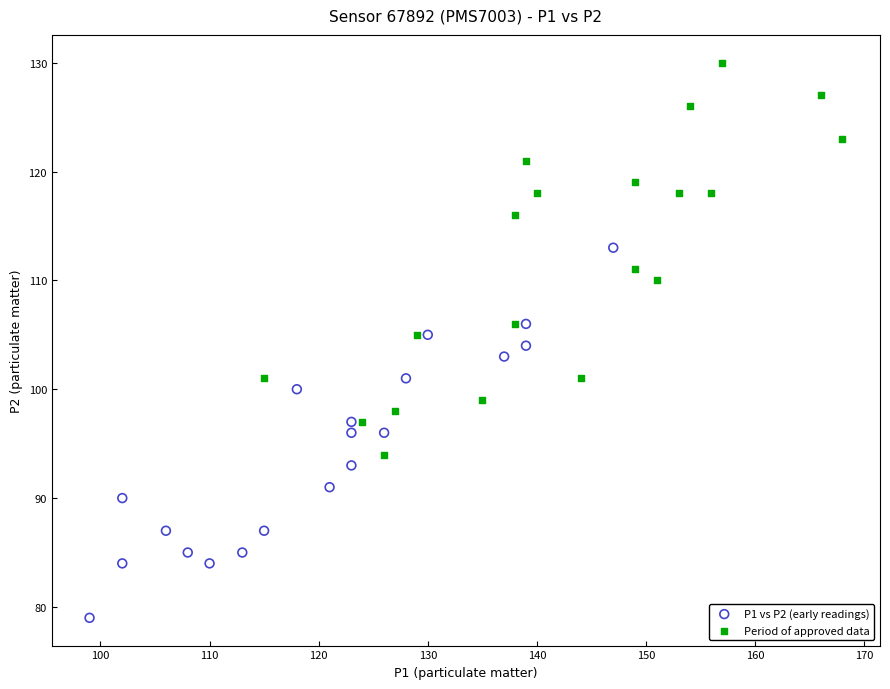

Which series contains the highest Y value?

Period of approved data